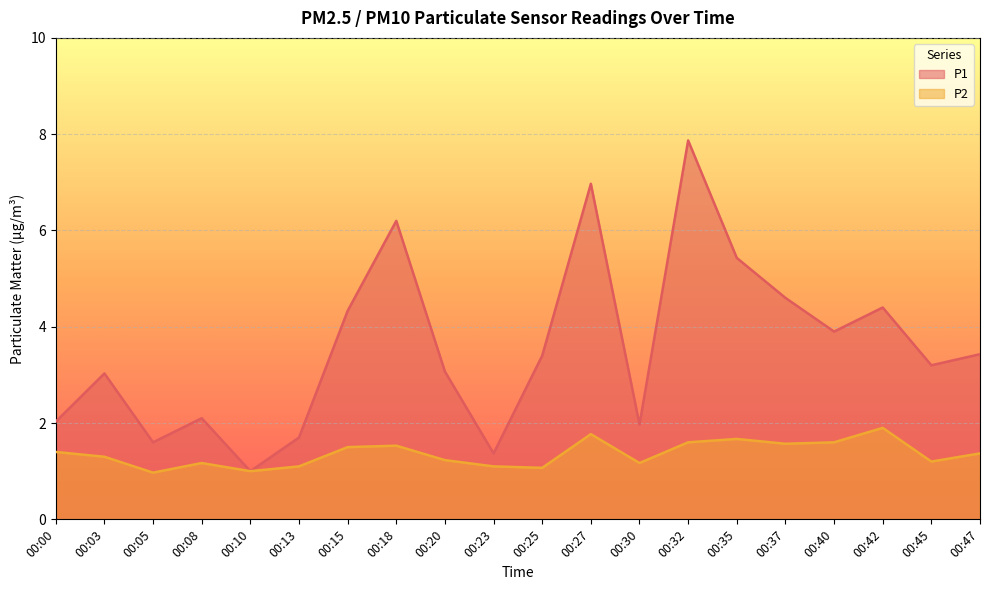

How many distinct data groups are displayed?

2